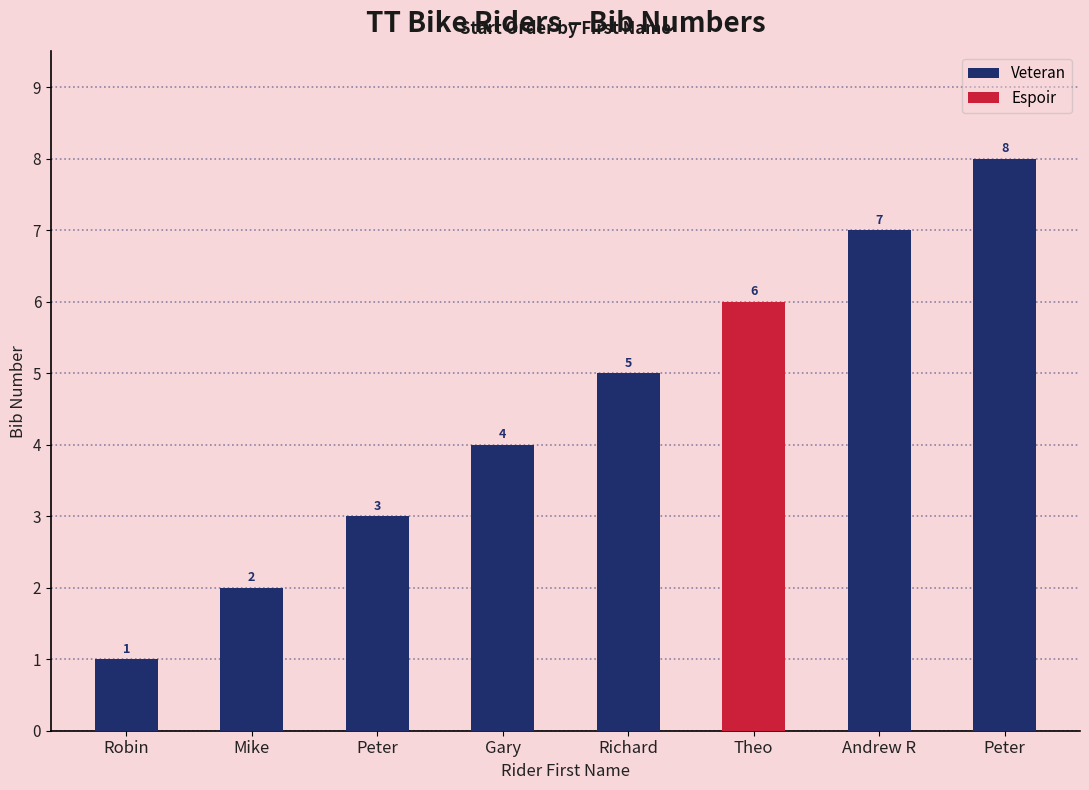

Are the bars horizontal?

No